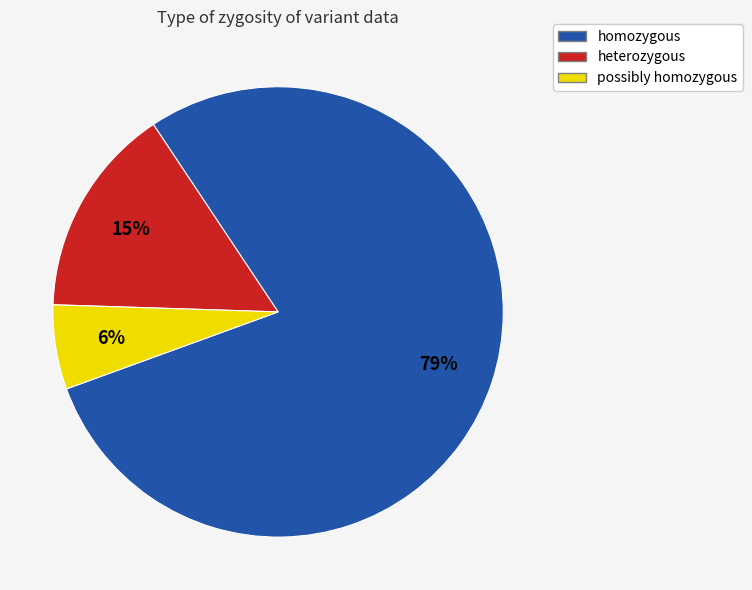

Is possibly homozygous the majority of the pie?

No